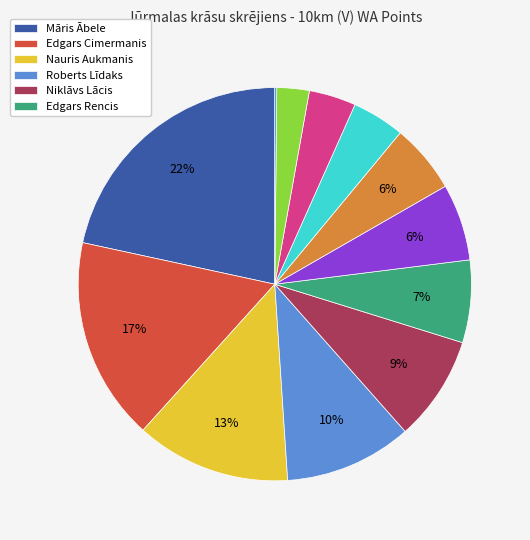

To the nearest percent, what is the difference between the largest and smallest slice percentages?

21%